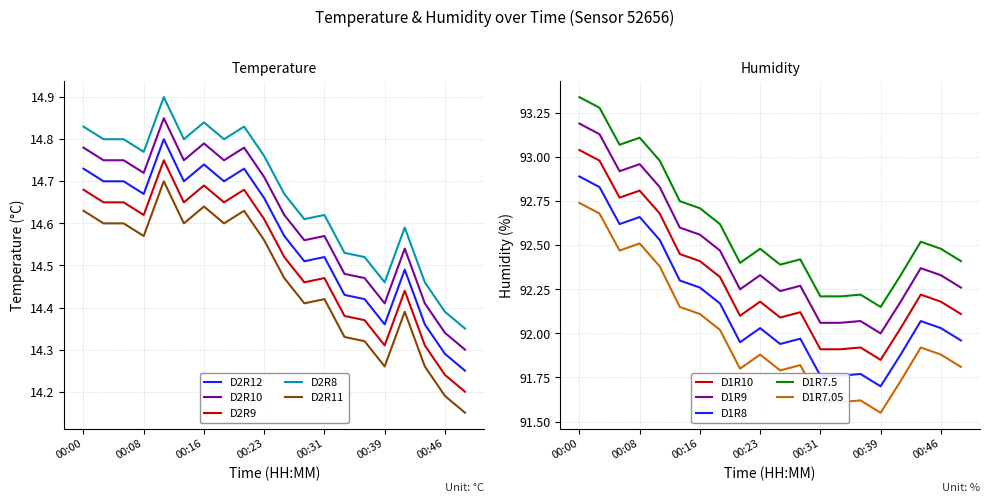

Reading left to right, transcribe all the data shown in this chart.

temperature: 14.7	14.7	14.7	14.7	14.8	14.7	14.7	14.7	14.7	14.7	14.6	14.5	14.5	14.4	14.4	14.4	14.5	14.4	14.3	14.2
humidity: 93.0	93.0	92.8	92.8	92.7	92.5	92.4	92.3	92.1	92.2	92.1	92.1	91.9	91.9	91.9	91.8	92.0	92.2	92.2	92.1